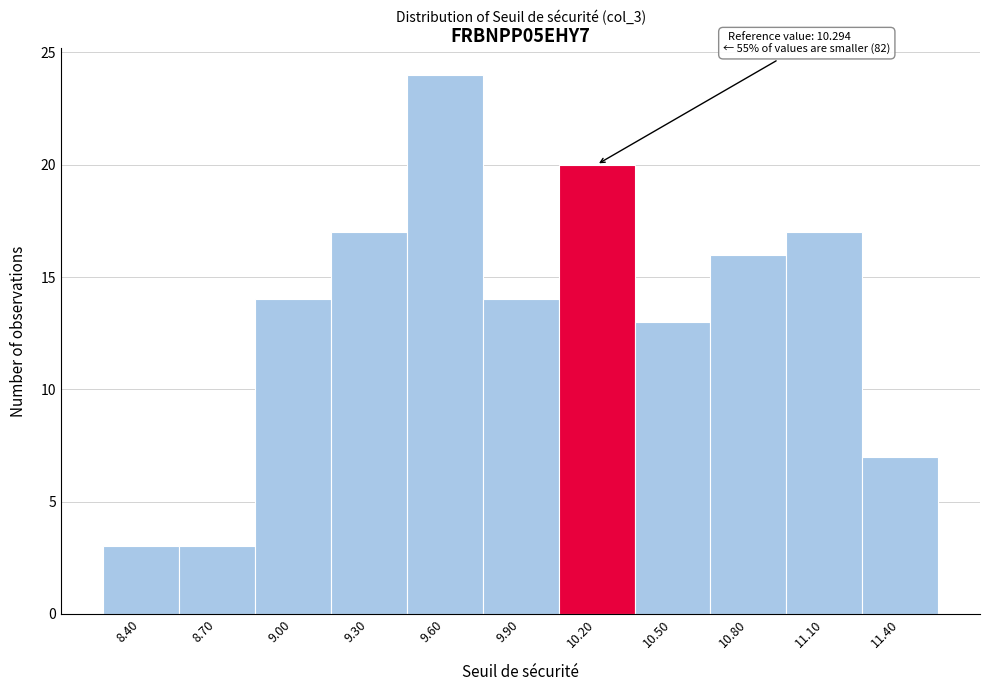

Reading left to right, list all the values displayed in this chart.

8.40=3	8.70=3	9.00=14	9.30=17	9.60=24	9.90=14	10.20=20	10.50=13	10.80=16	11.10=17	11.40=7